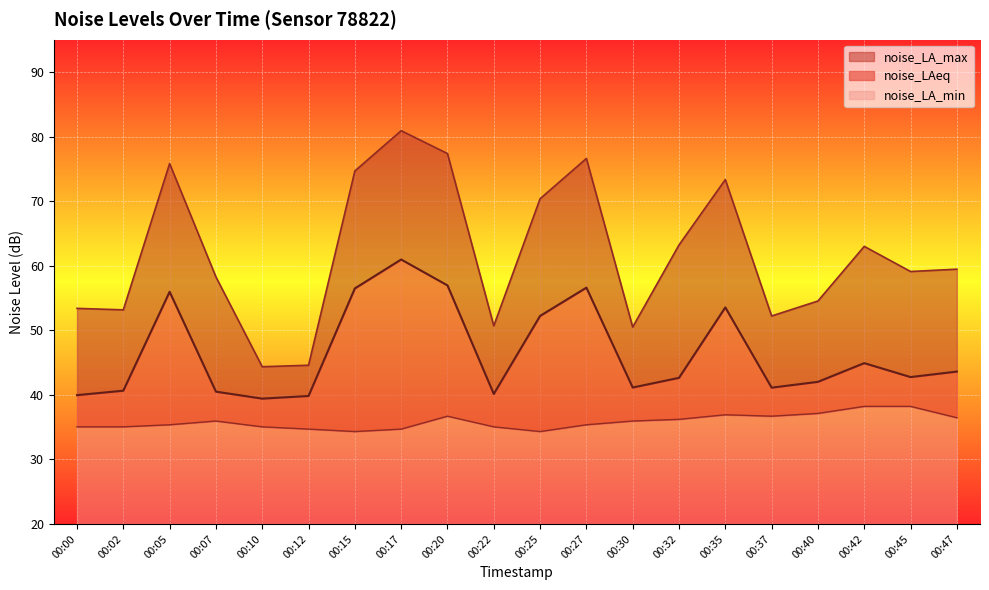

At which label does noise_LA_max reach its minimum?

00:10